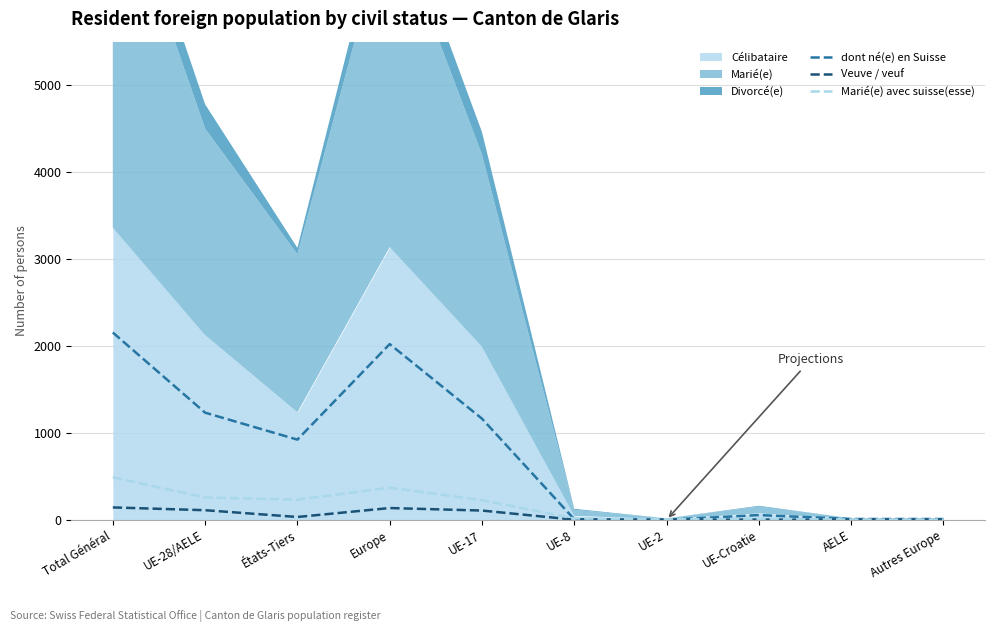

Is it true that dont né(e) en Suisse equals 1203 at Total Général?

False